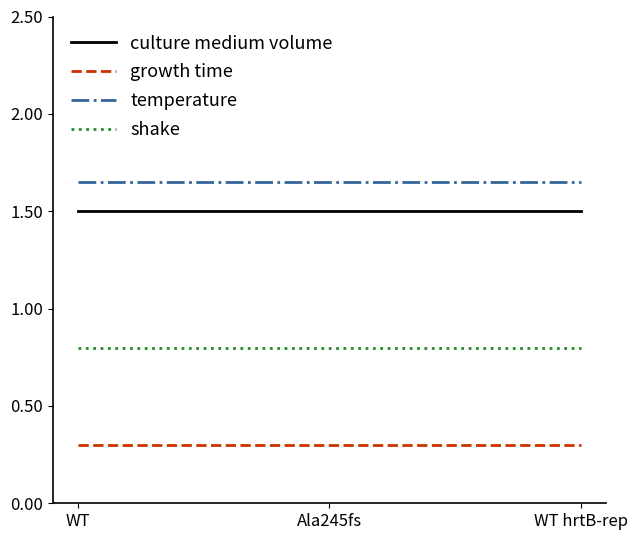

At how many categories does at least one series exceed 0?

3